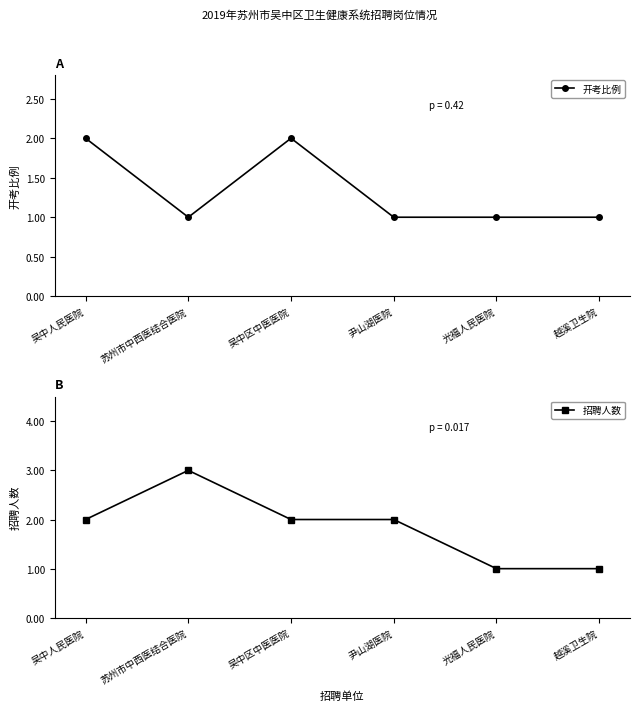

Does the chart display data point markers on the line(s)?

Yes